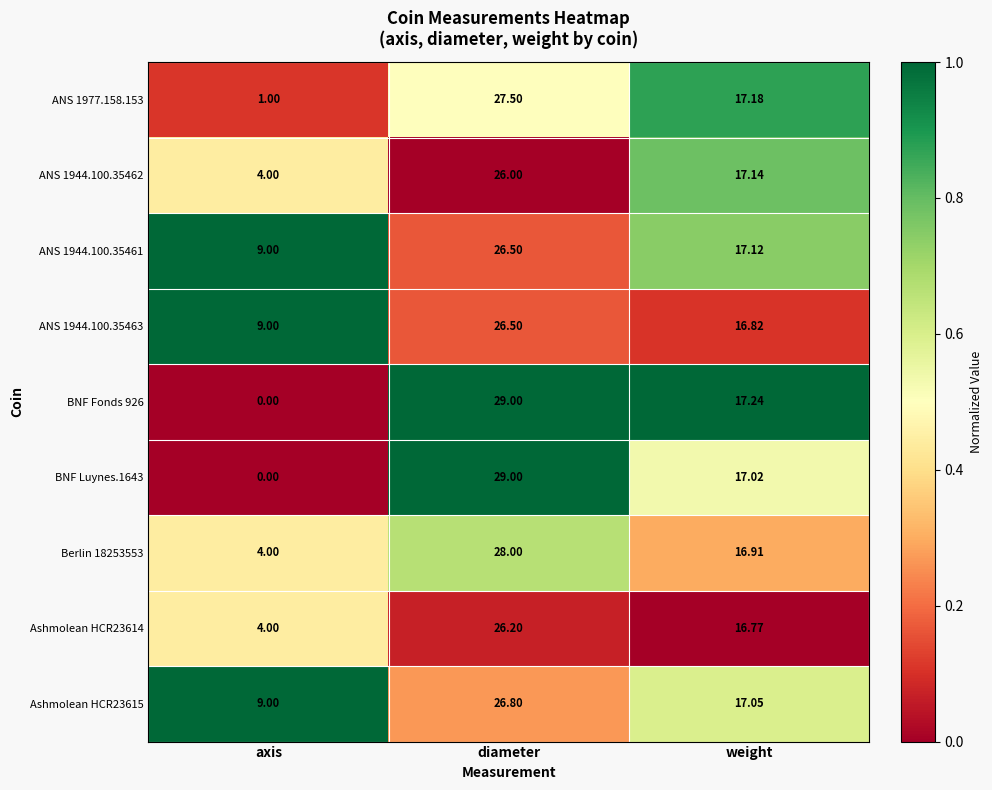

At which category is the sum across all series the highest?

diameter